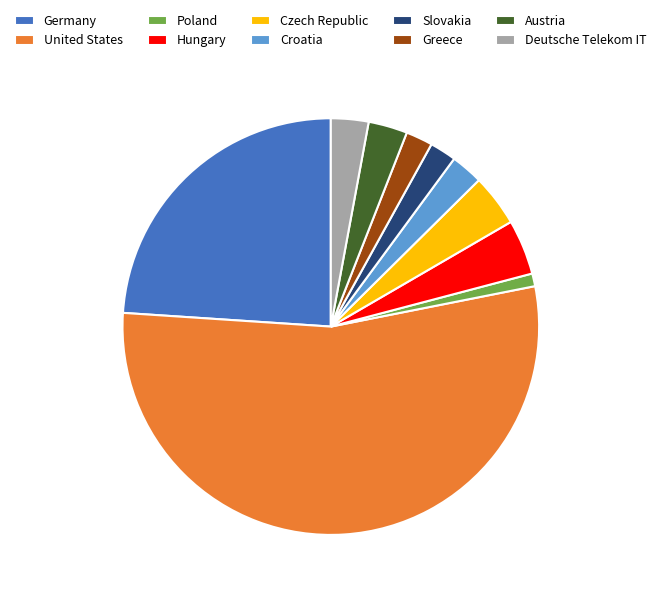

Approximately how many times larger is the value at Austria compared to Hungary?

0.7